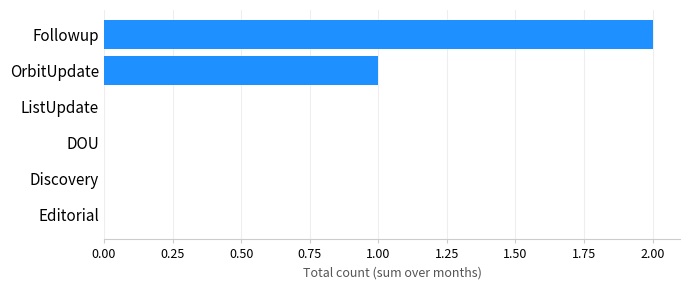

Are the bars horizontal?

Yes